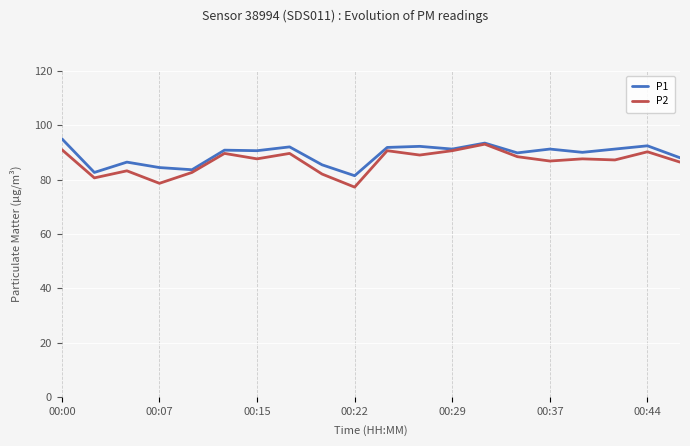

What is the smallest value displayed?

77.2